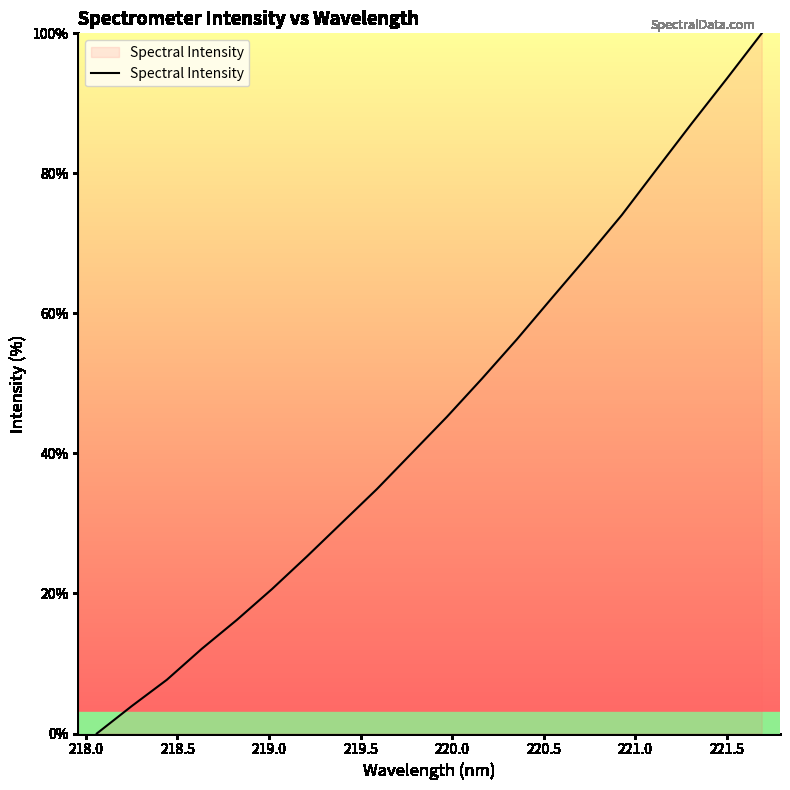

What is the greatest value displayed?

100.0